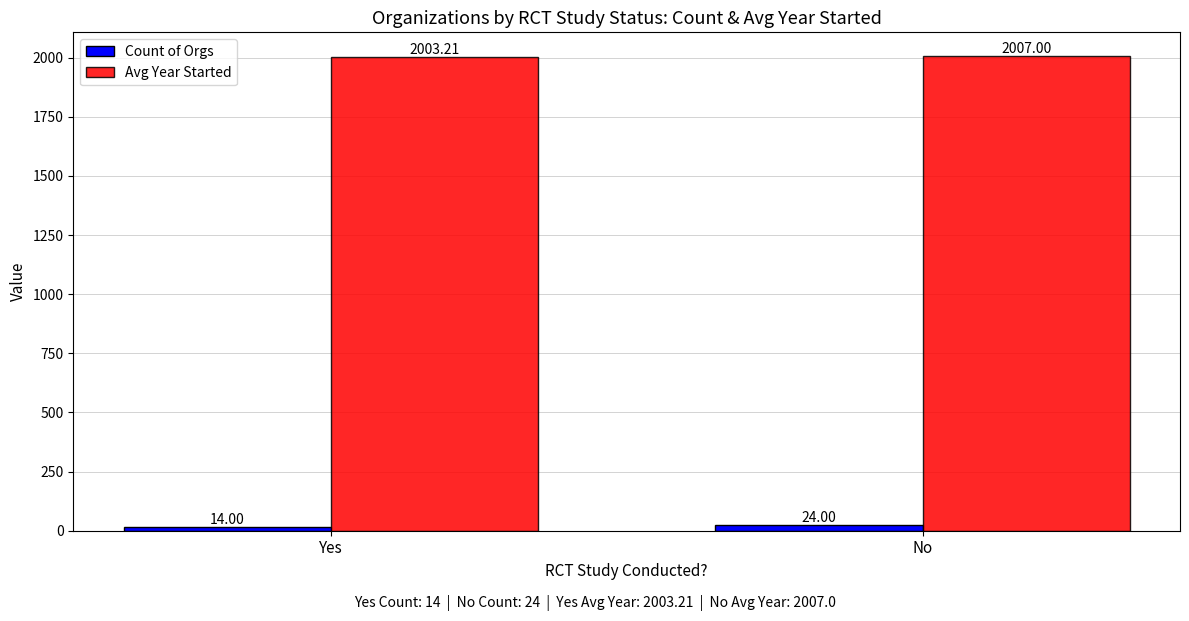

Is it true that Count of Orgs equals 14.0 at Yes?

True